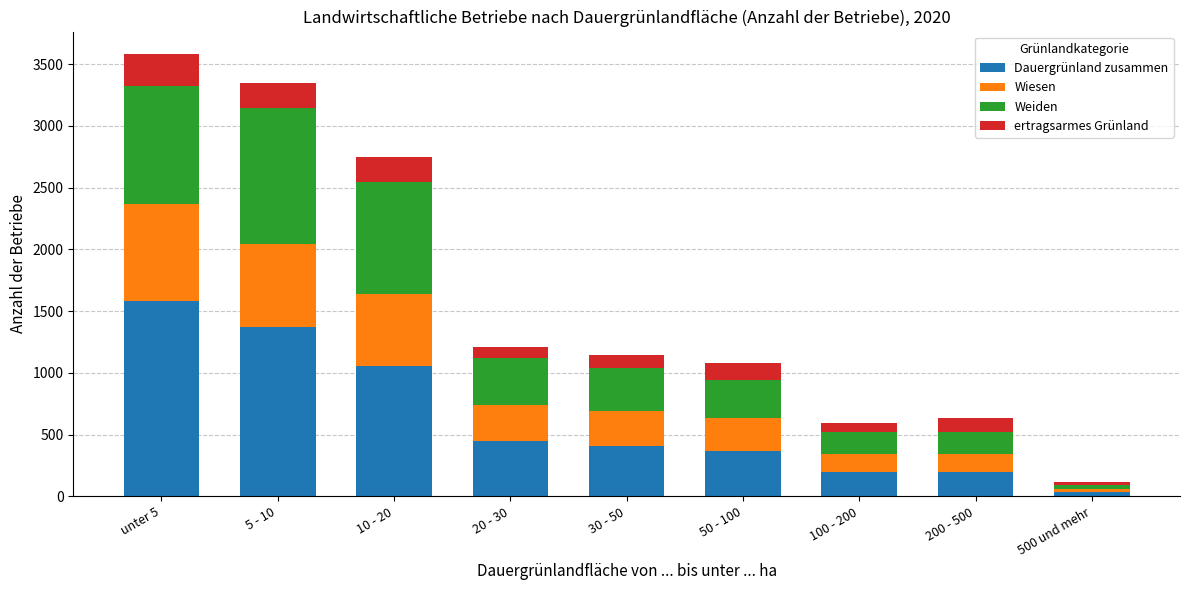

How many bars are there in total?

9